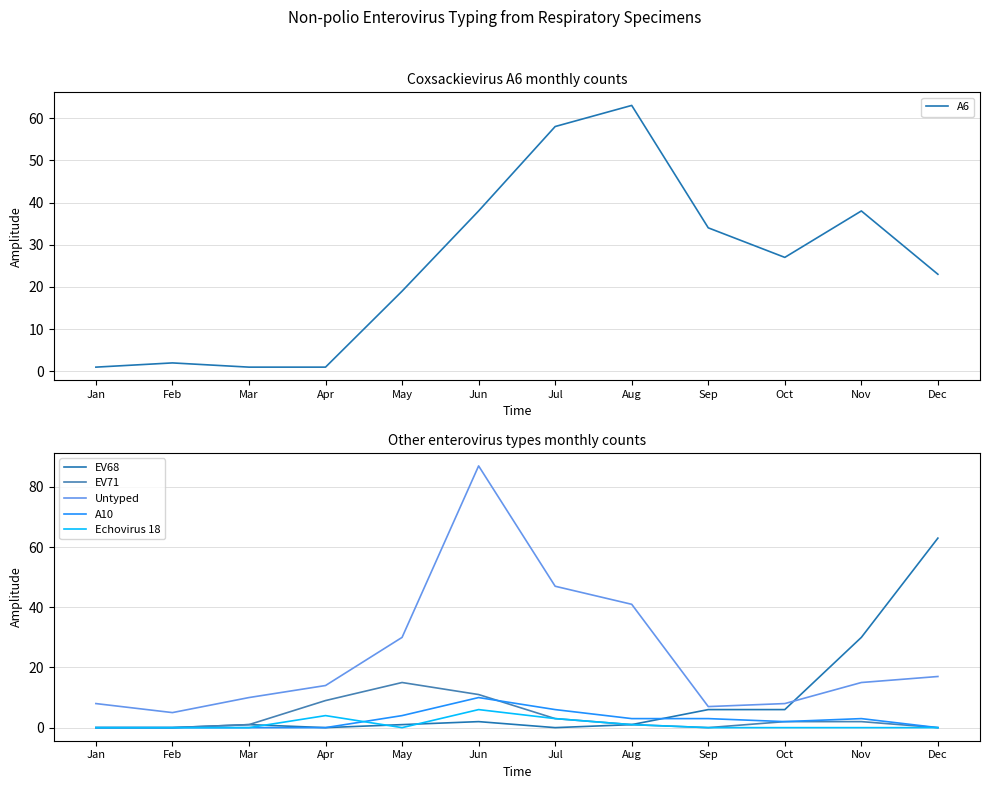

What are all the series names shown in the legend?

A6, EV68, EV71, Untyped, A10, Echovirus 18